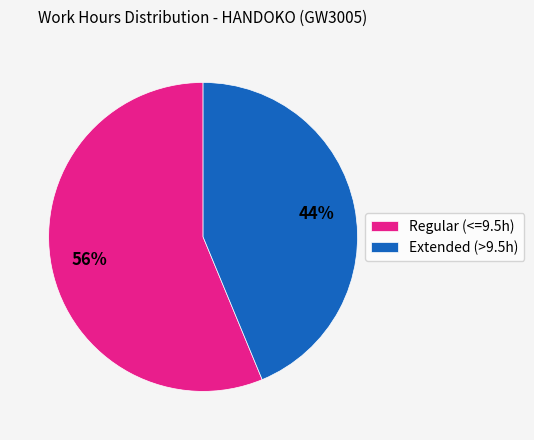

Count the number of slices in the pie.

2